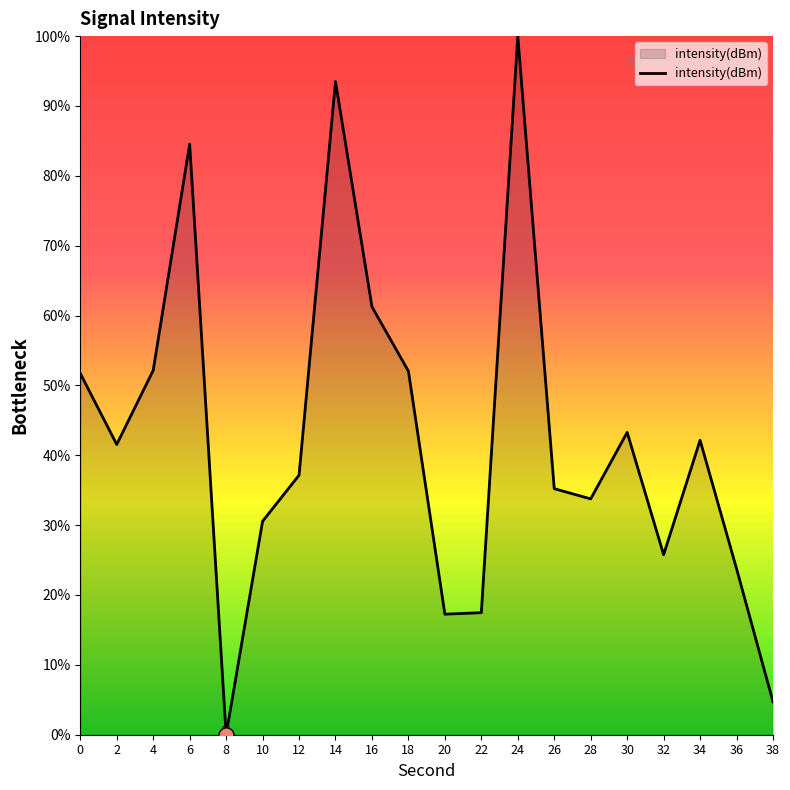

What is the change in value from 8 to 26?

+35.2